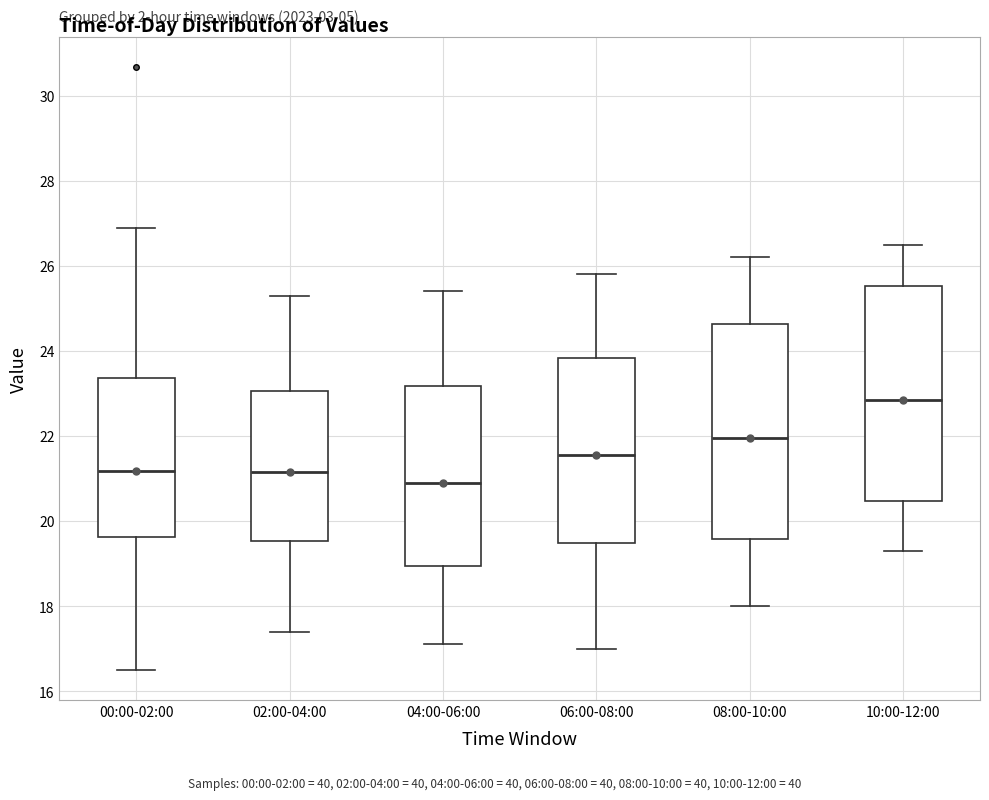

Reading left to right, transcribe this box plot: for each box, give where its median line is, the range the box spans, and where its two whiskers end, as read against the y-axis. The values are not printed on the chart, so give them approximately, as read against the axis.

00:00-02:00: median 21.2, box 19.6 to 23.4, whiskers 16.6 to 27.0
02:00-04:00: median 21.2, box 19.6 to 23.0, whiskers 17.4 to 25.4
04:00-06:00: median 21.0, box 19.0 to 23.2, whiskers 17.2 to 25.4
06:00-08:00: median 21.6, box 19.4 to 23.8, whiskers 17.0 to 25.8
08:00-10:00: median 22.0, box 19.6 to 24.6, whiskers 18.0 to 26.2
10:00-12:00: median 22.8, box 20.4 to 25.6, whiskers 19.4 to 26.6